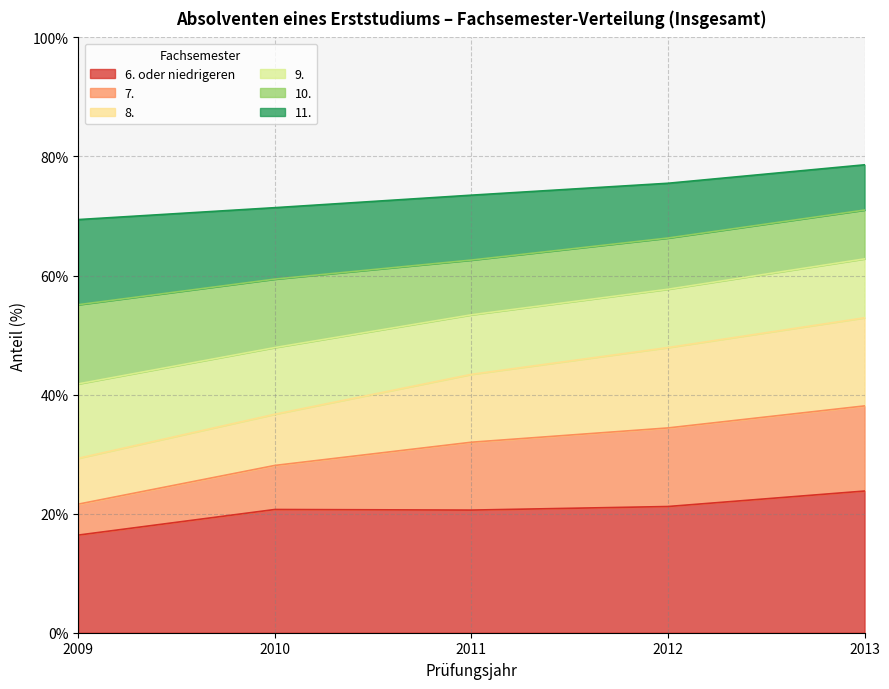

True or false: 6. oder niedrigeren has more than 1 points higher than both neighbors.

False